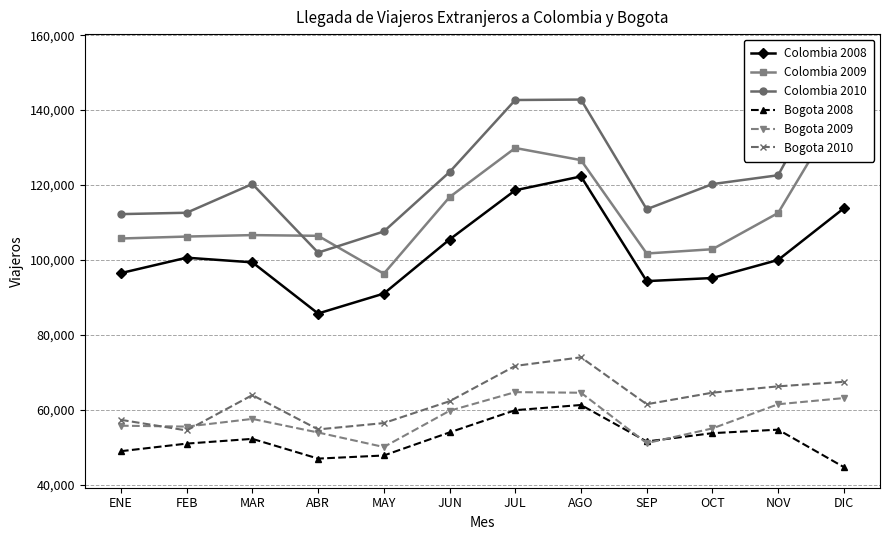

Which category has the lowest value in the Colombia 2010 series?

ABR